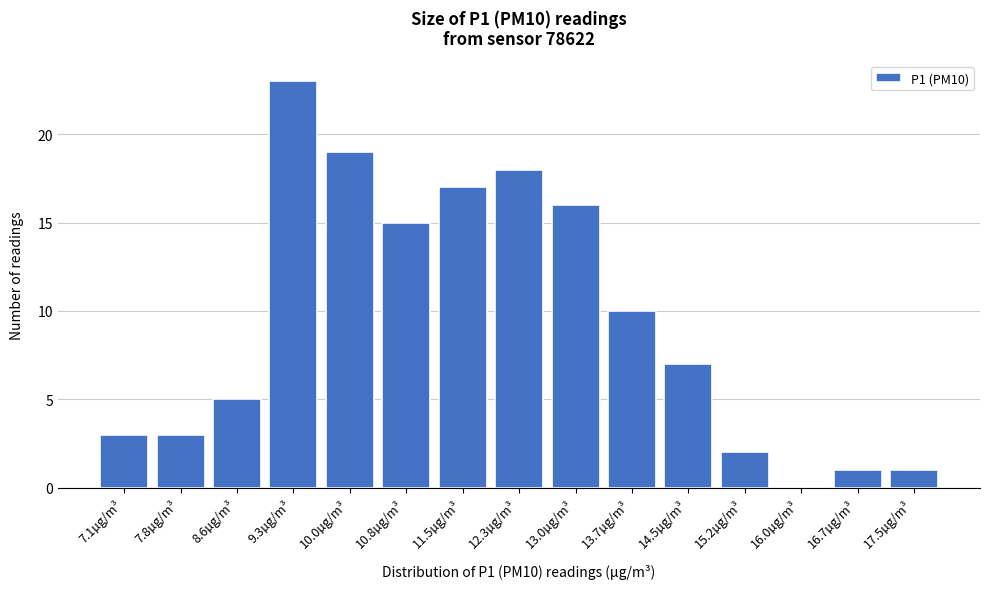

Reading left to right, transcribe all the data shown in this chart.

7.1µg/m³=3	7.8µg/m³=3	8.6µg/m³=5	9.3µg/m³=23	10.0µg/m³=19	10.8µg/m³=15	11.5µg/m³=17	12.3µg/m³=18	13.0µg/m³=16	13.7µg/m³=10	14.5µg/m³=7	15.2µg/m³=2	16.0µg/m³=0	16.7µg/m³=1	17.5µg/m³=1